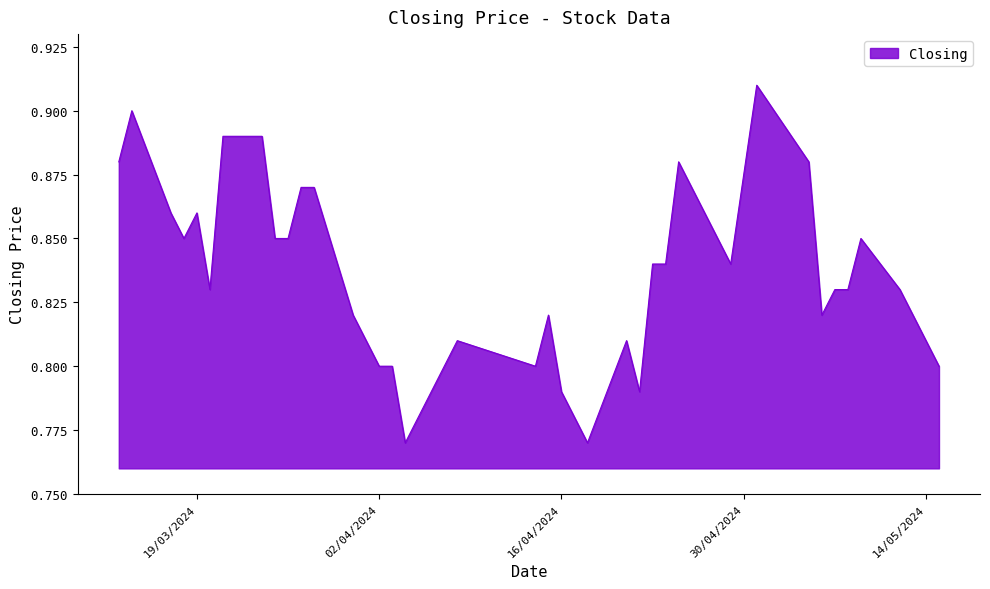

Which category has the highest value across all series?

01/05/2024